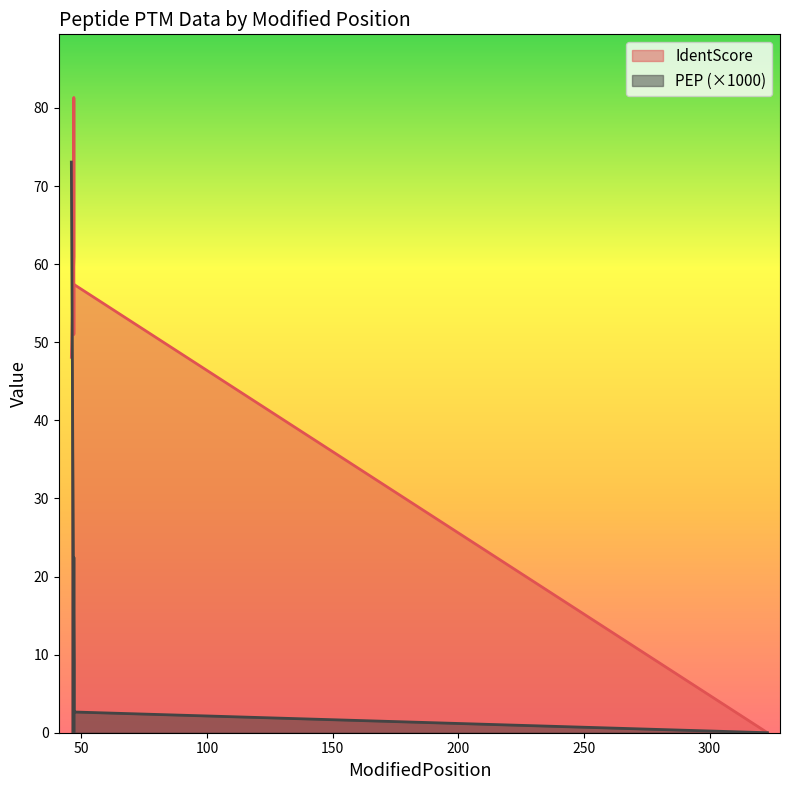

The value of PEP at 323 is 0.0. True or false?

True